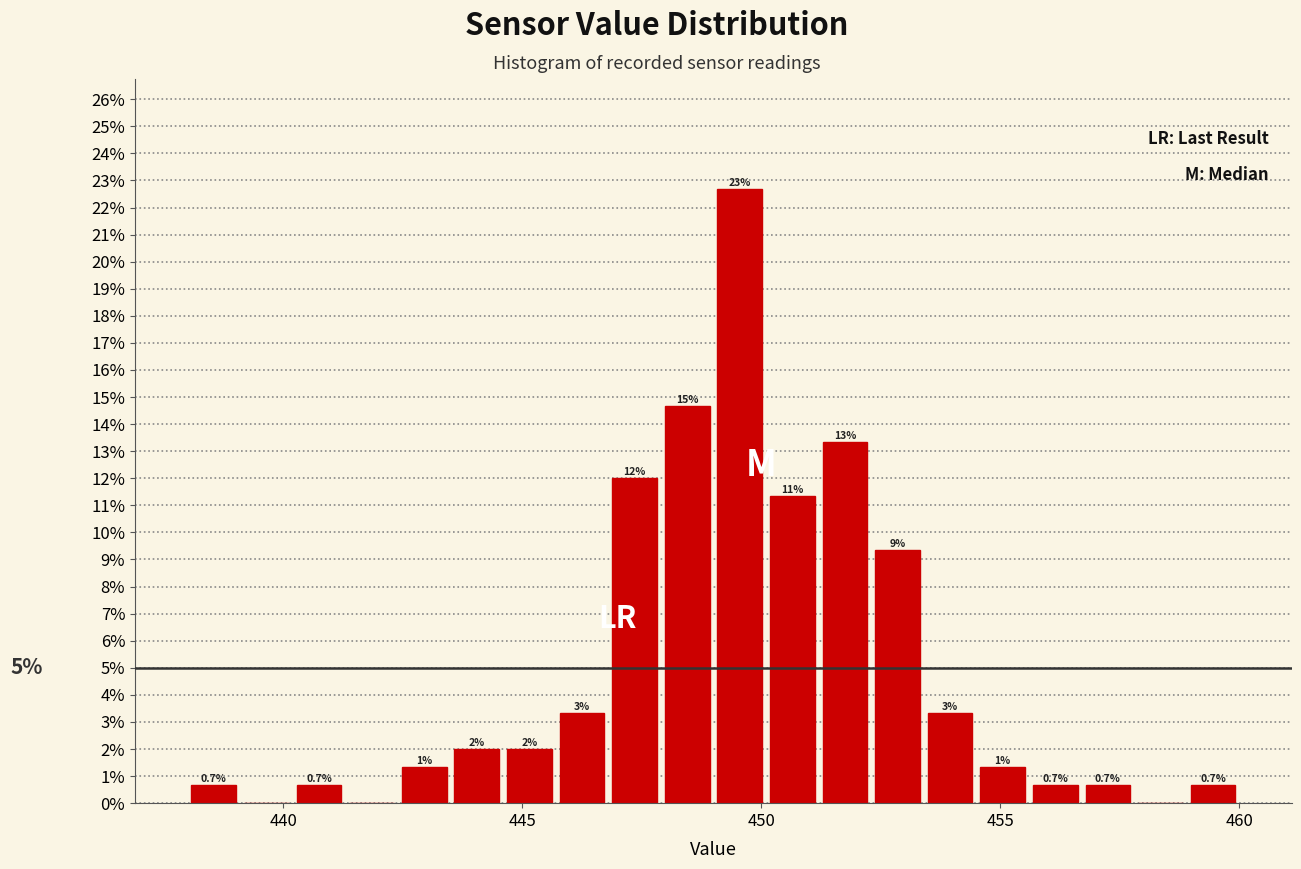

Around what value on the x-axis is the tallest bar? Give the approximate position of its centre, as read against the axis.

449.5